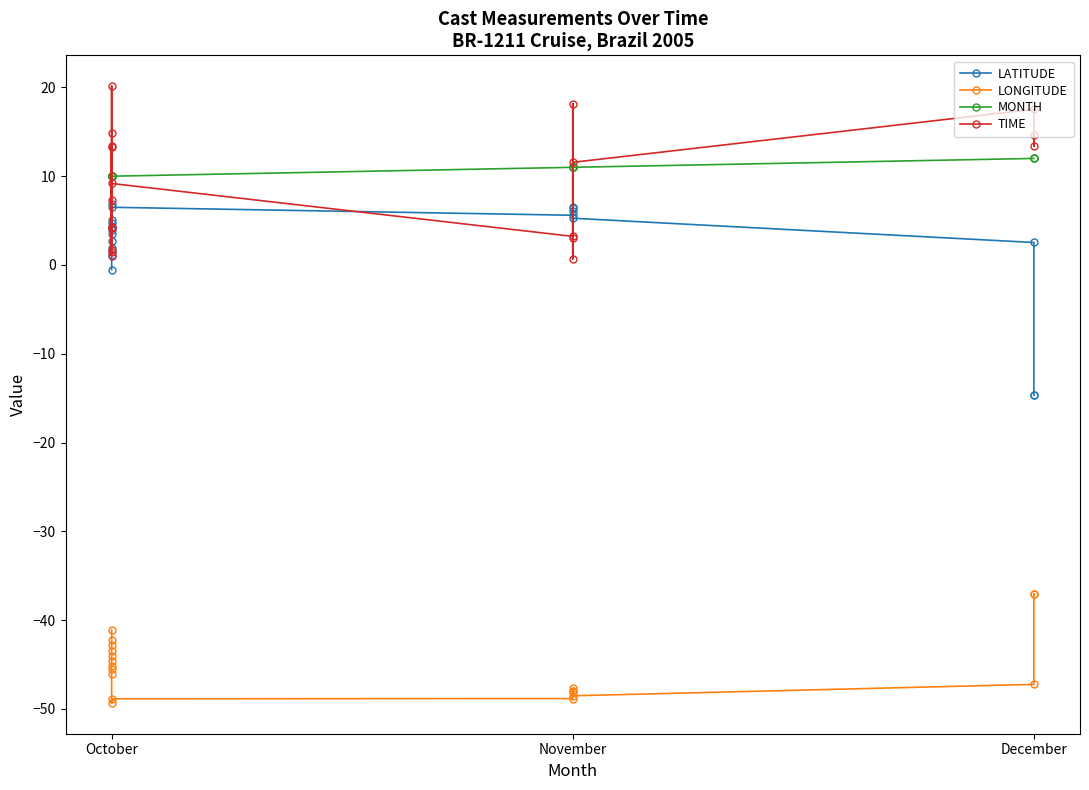

Reading left to right, transcribe all the data shown in this chart.

LATITUDE: -0.5	1.1	1.9	2.7	3.5	4.3	5.1	4.7	3.9	6.9	6.5	5.6	6.6	6.4	6.1	5.3	2.5	-14.7	-14.7
LONGITUDE: -41.1	-42.2	-42.8	-43.4	-44.0	-44.6	-45.2	-45.5	-46.1	-49.3	-48.9	-48.8	-48.1	-47.6	-48.0	-48.5	-47.2	-37.0	-37.1
MONTH: 10.0	10.0	10.0	10.0	10.0	10.0	10.0	10.0	10.0	10.0	10.0	11.0	11.0	11.0	11.0	11.0	12.0	12.0	12.0
TIME: 4.2	14.8	20.1	1.5	7.3	13.3	1.1	4.3	13.4	1.6	9.2	3.2	18.2	0.7	3.1	11.6	17.5	13.4	14.7